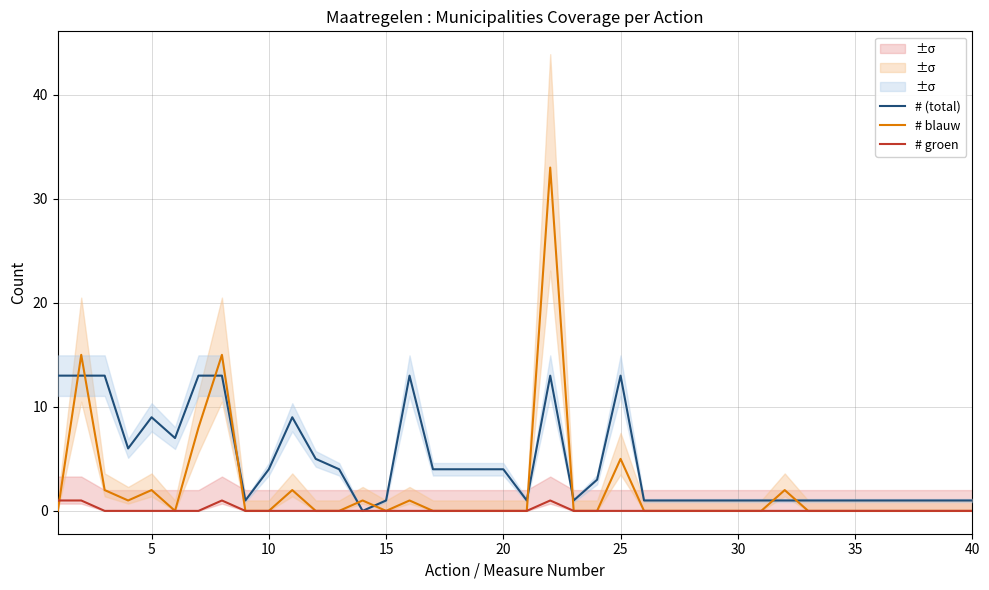

How many intersections are there between # (total) and # blauw?

10